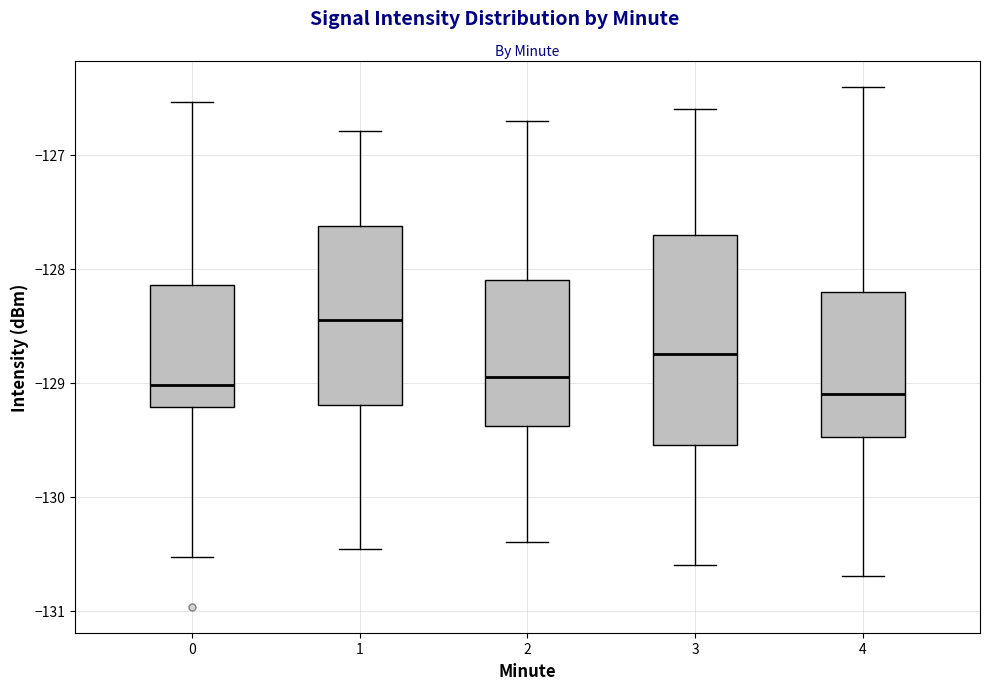

Where does the median line of the box at x = 1 sit on the y-axis? The values are not printed on the chart, so give them approximately, as read against the axis.

-128.4